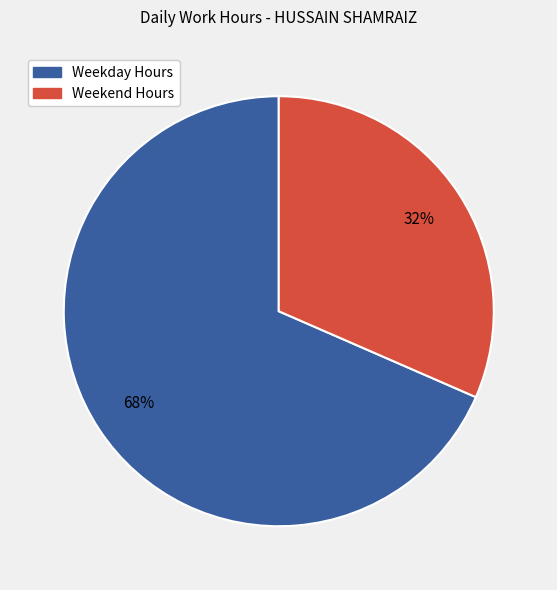

To the nearest percent, what is the average slice percentage?

50%